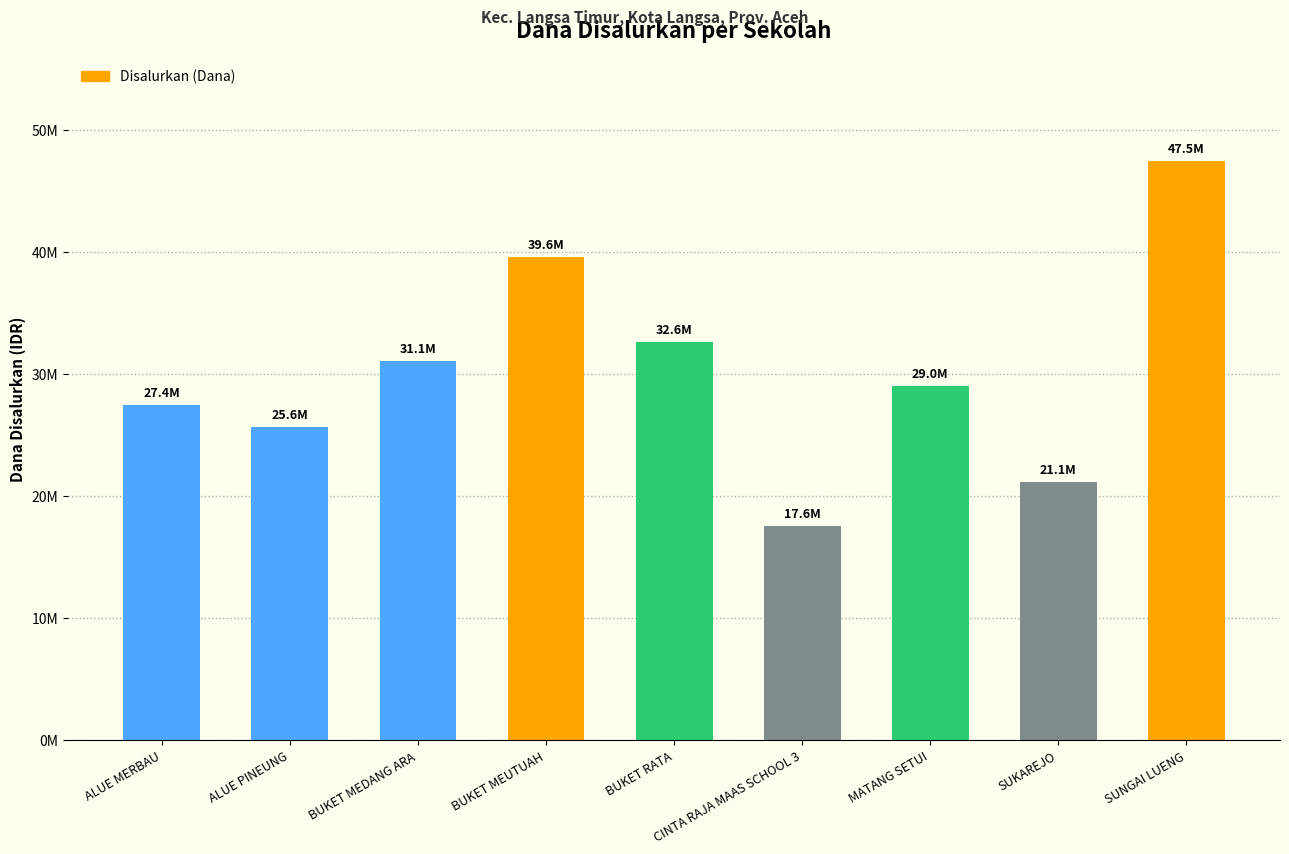

Are the bars horizontal?

No